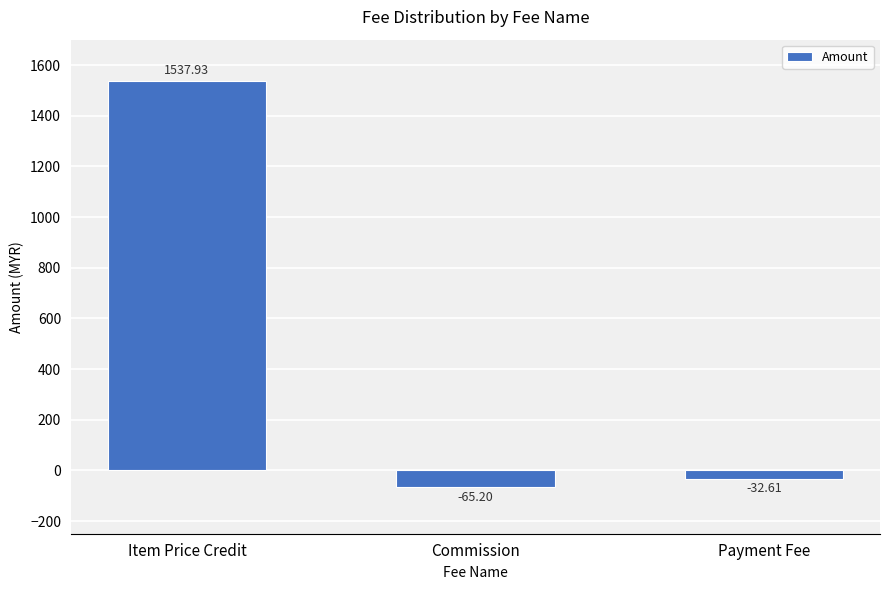

Reading left to right, what are all the values shown in this chart?

1537.9	-65.2	-32.6